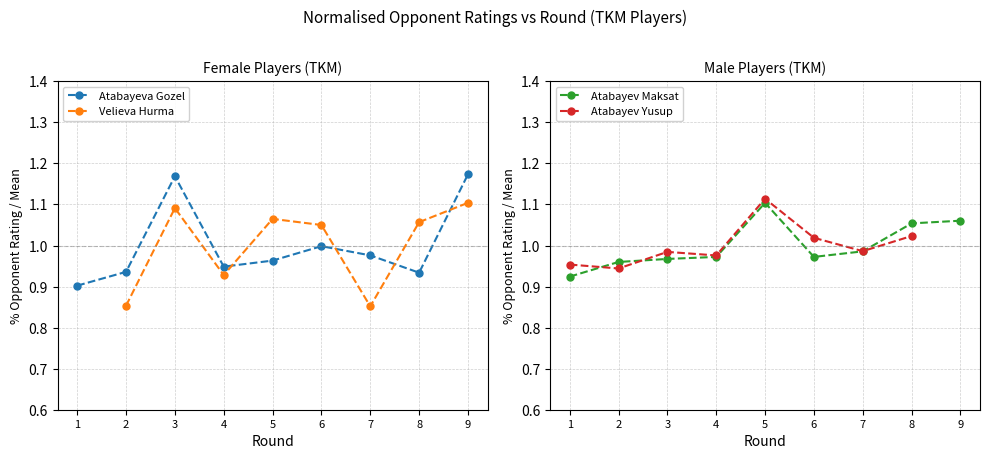

The value of Atabayeva Gozel at 4 is 0.3. True or false?

False